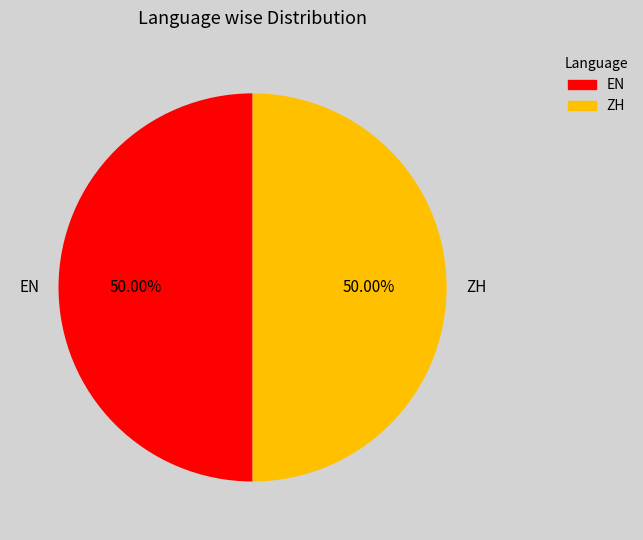

How many slices are in this pie chart?

2